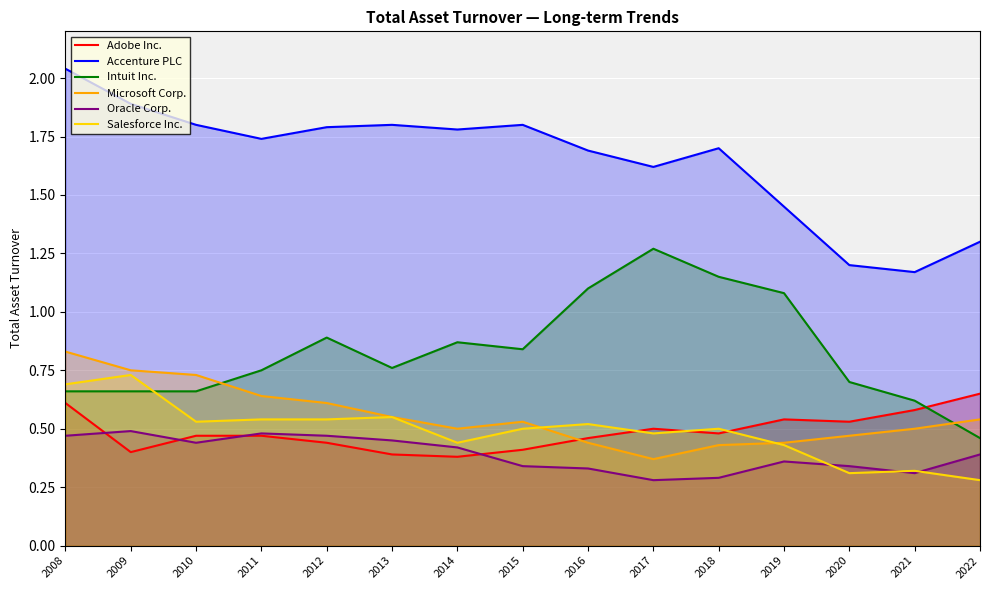

Where is Microsoft Corp. nearest to the value 0?

2017